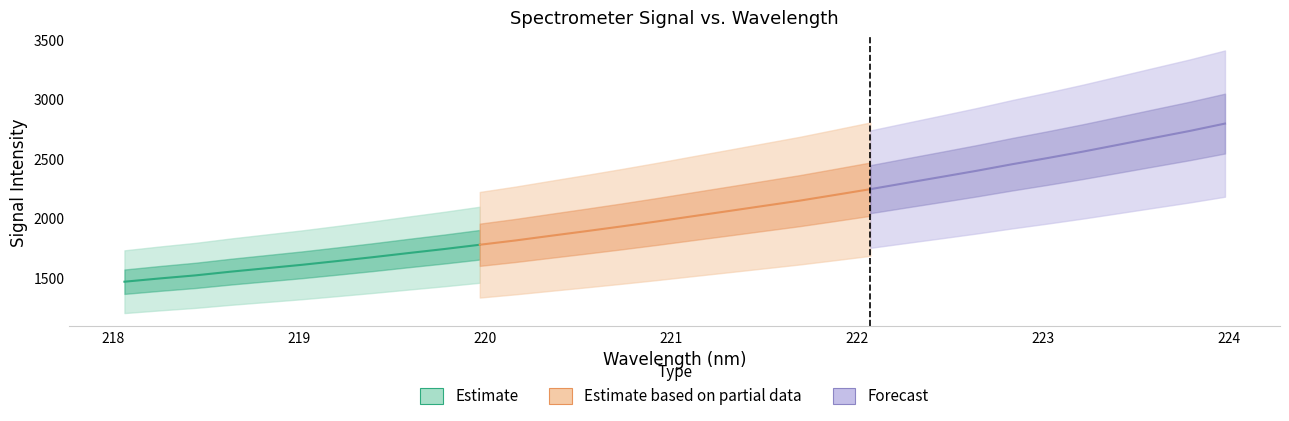

The value of x at 16 is 361.4. True or false?

False